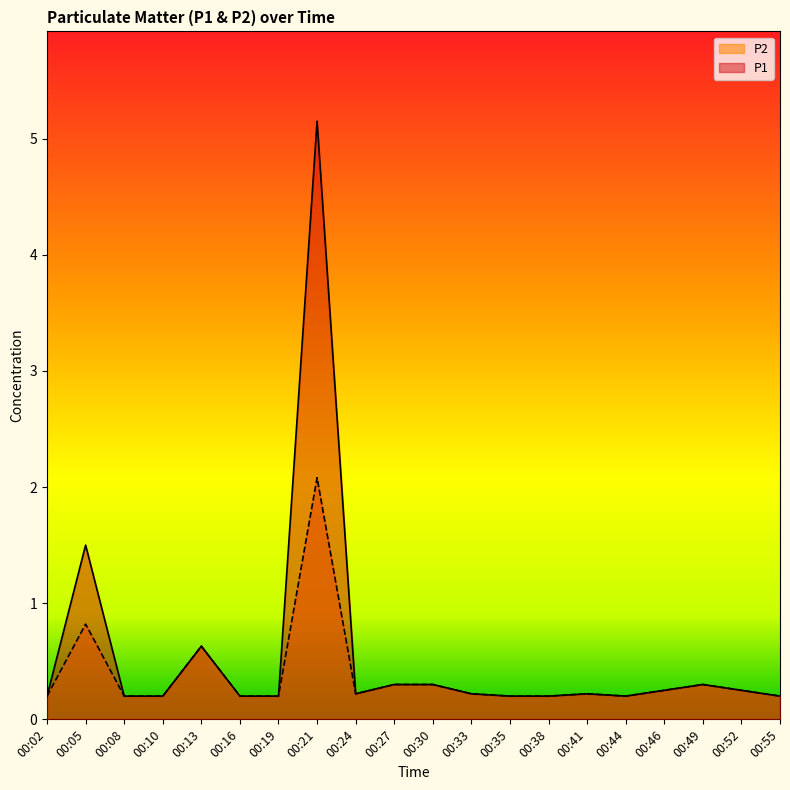

At which category is the sum across all series the highest?

00:21